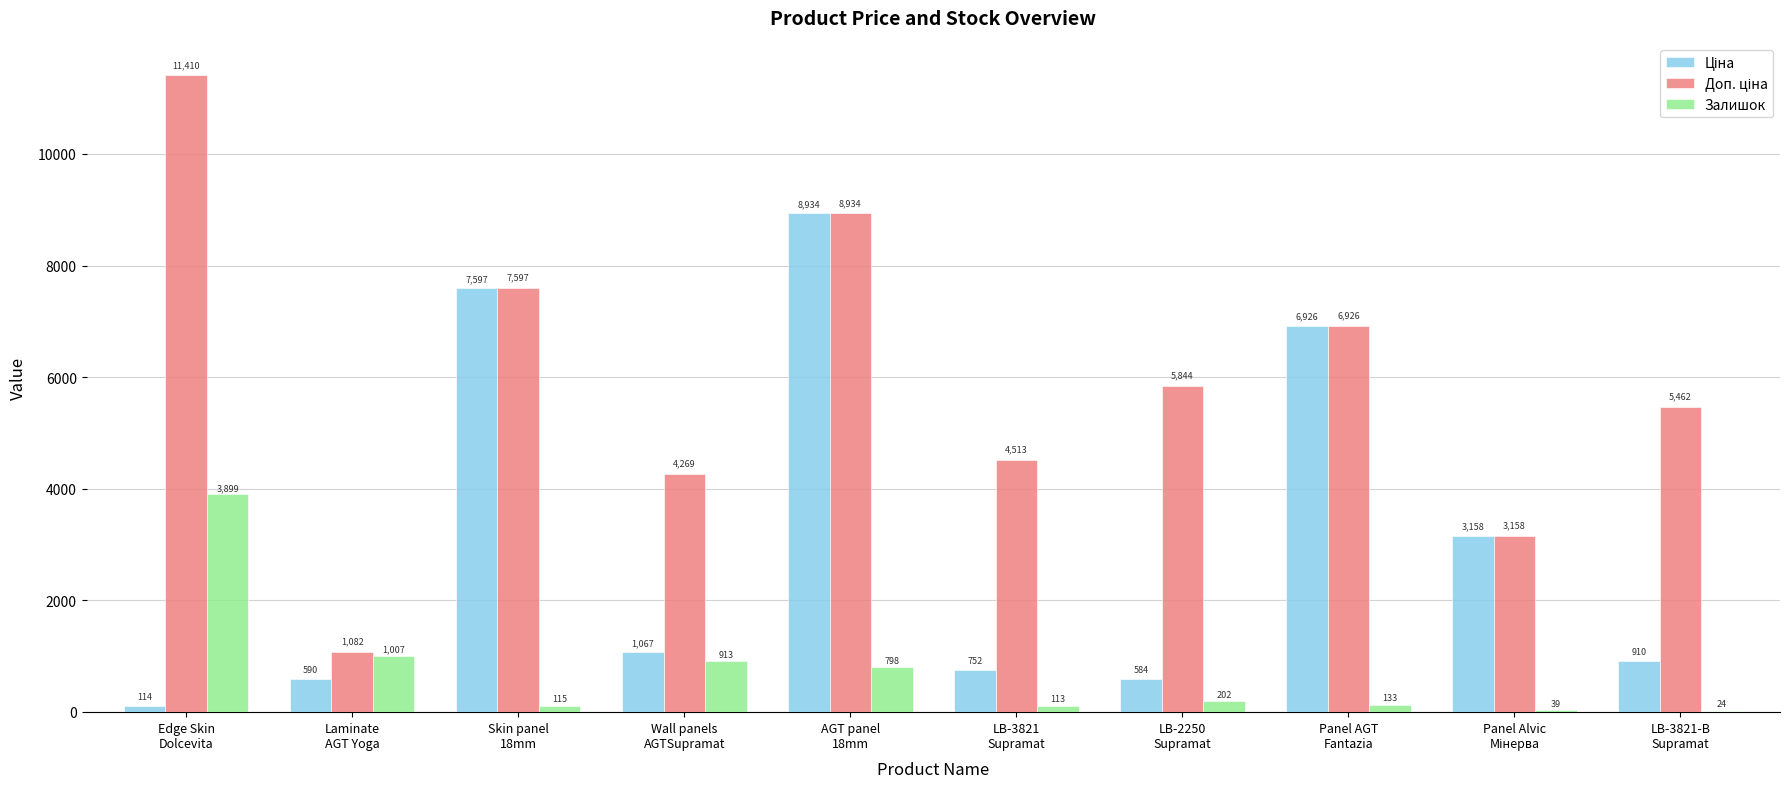

What is the maximum value shown in the chart?

11410.0